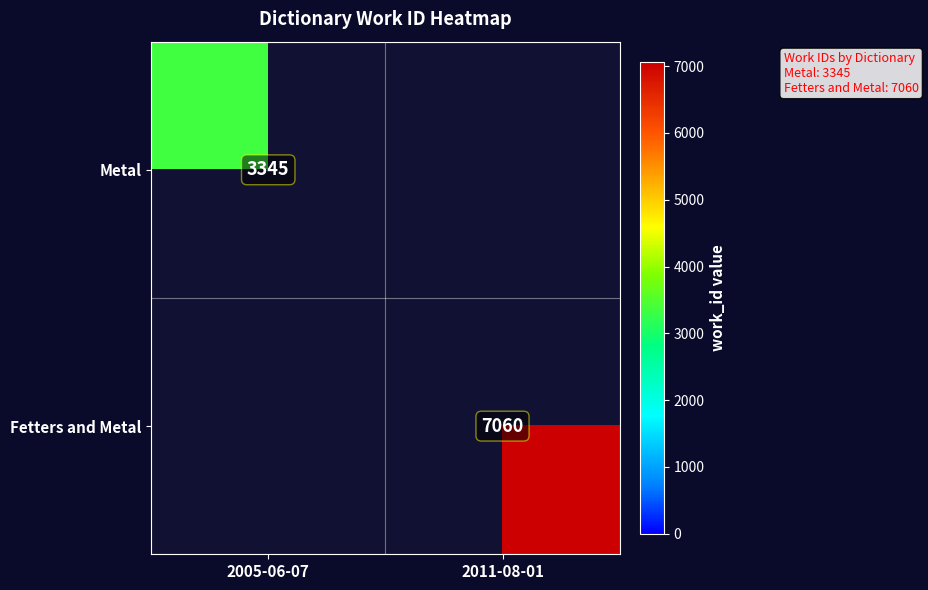

True or false: Metal has a value of 5405 at 2005-06-07.

False